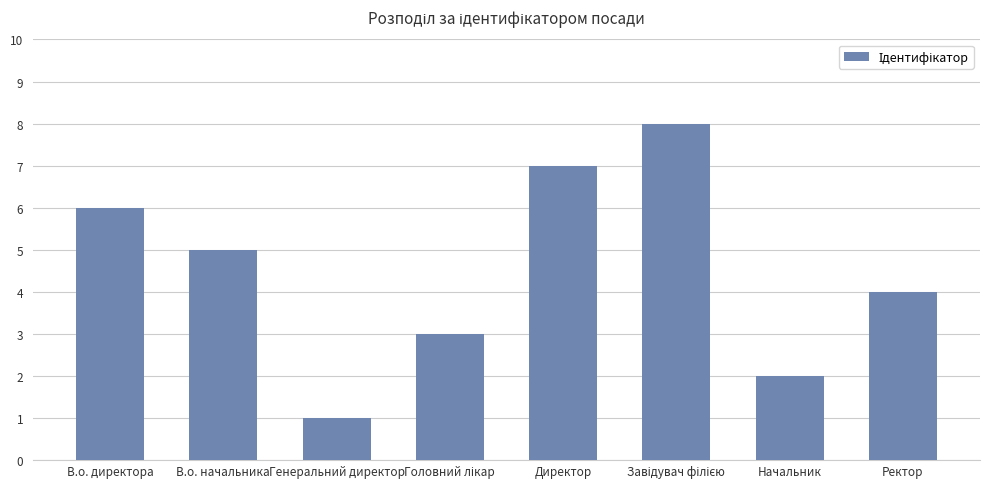

What is the difference between the maximum and minimum values?

7